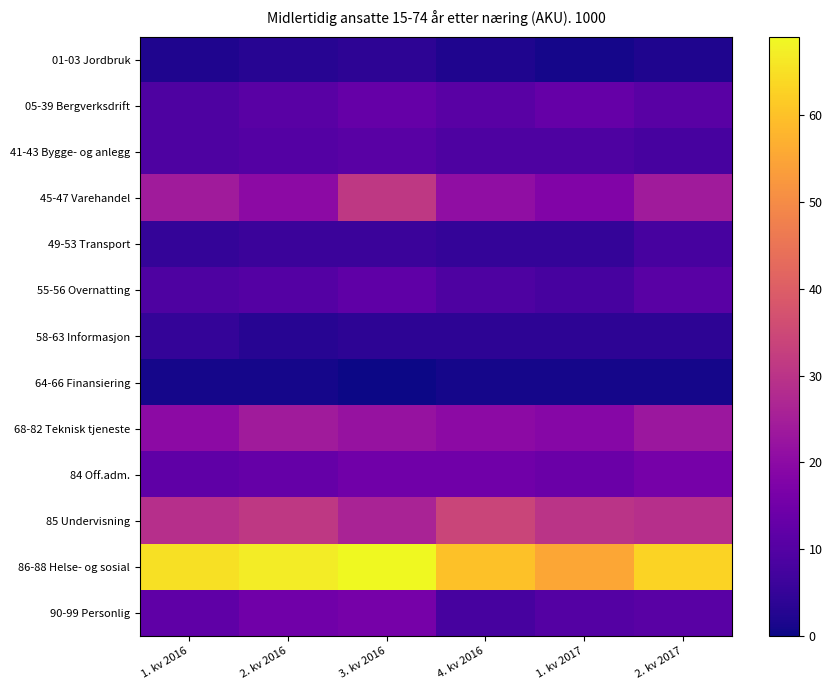

Reading left to right, transcribe all the data shown in this chart.

01-03 Jordbruk: 1. kv 2016=2	2. kv 2016=3	3. kv 2016=4	4. kv 2016=2	1. kv 2017=1	2. kv 2017=2
05-39 Bergverksdrift: 1. kv 2016=9	2. kv 2016=11	3. kv 2016=13	4. kv 2016=11	1. kv 2017=13	2. kv 2017=11
41-43 Bygge- og anlegg: 1. kv 2016=9	2. kv 2016=10	3. kv 2016=11	4. kv 2016=9	1. kv 2017=9	2. kv 2017=8
45-47 Varehandel: 1. kv 2016=24	2. kv 2016=20	3. kv 2016=31	4. kv 2016=21	1. kv 2017=18	2. kv 2017=24
49-53 Transport: 1. kv 2016=5	2. kv 2016=6	3. kv 2016=6	4. kv 2016=5	1. kv 2017=5	2. kv 2017=8
55-56 Overnatting: 1. kv 2016=9	2. kv 2016=10	3. kv 2016=12	4. kv 2016=9	1. kv 2017=8	2. kv 2017=11
58-63 Informasjon: 1. kv 2016=5	2. kv 2016=3	3. kv 2016=4	4. kv 2016=4	1. kv 2017=4	2. kv 2017=4
64-66 Finansiering: 1. kv 2016=1	2. kv 2016=1	3. kv 2016=0	4. kv 2016=1	1. kv 2017=1	2. kv 2017=1
68-82 Teknisk tjeneste: 1. kv 2016=20	2. kv 2016=24	3. kv 2016=22	4. kv 2016=20	1. kv 2017=19	2. kv 2017=23
84 Off.adm.: 1. kv 2016=12	2. kv 2016=13	3. kv 2016=15	4. kv 2016=15	1. kv 2017=14	2. kv 2017=16
85 Undervisning: 1. kv 2016=29	2. kv 2016=31	3. kv 2016=26	4. kv 2016=34	1. kv 2017=30	2. kv 2017=29
86-88 Helse- og sosial: 1. kv 2016=65	2. kv 2016=67	3. kv 2016=69	4. kv 2016=60	1. kv 2017=55	2. kv 2017=63
90-99 Personlig: 1. kv 2016=12	2. kv 2016=15	3. kv 2016=16	4. kv 2016=8	1. kv 2017=10	2. kv 2017=11